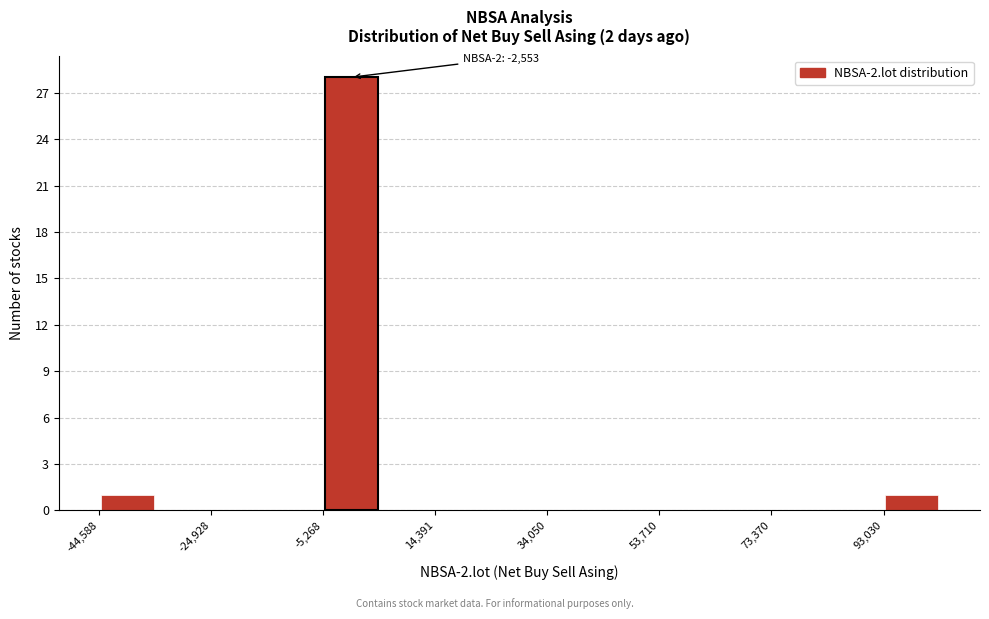

Which range on the x-axis has the tallest bar?

-6000 to 4000